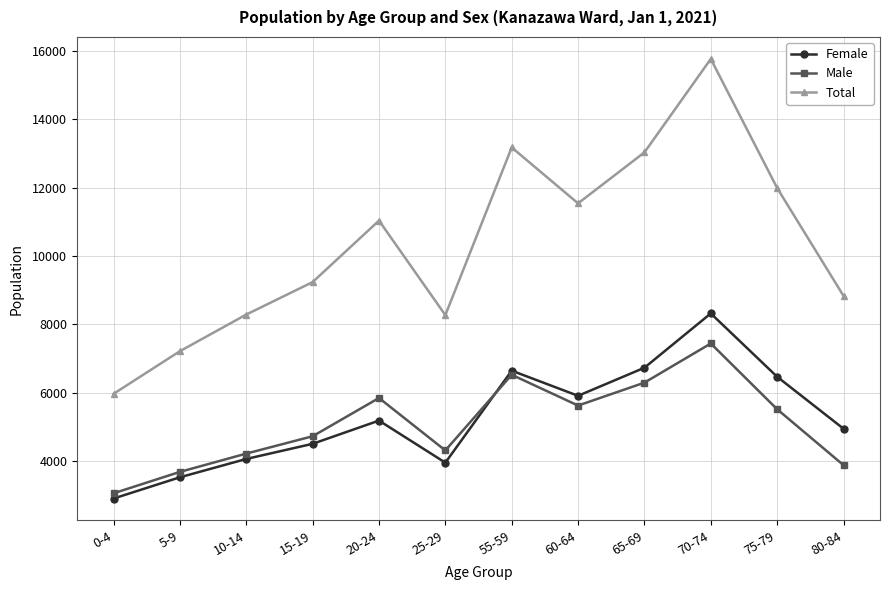

How many lines are shown in the chart?

3